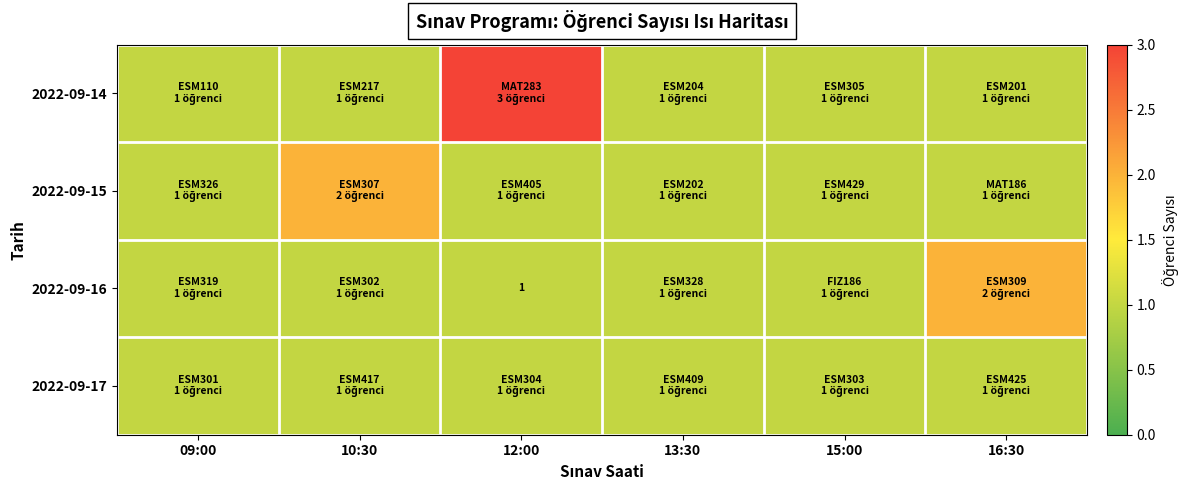

Rank the series at 16:30 from lowest to highest value.

2022-09-14, 2022-09-15, 2022-09-17, 2022-09-16